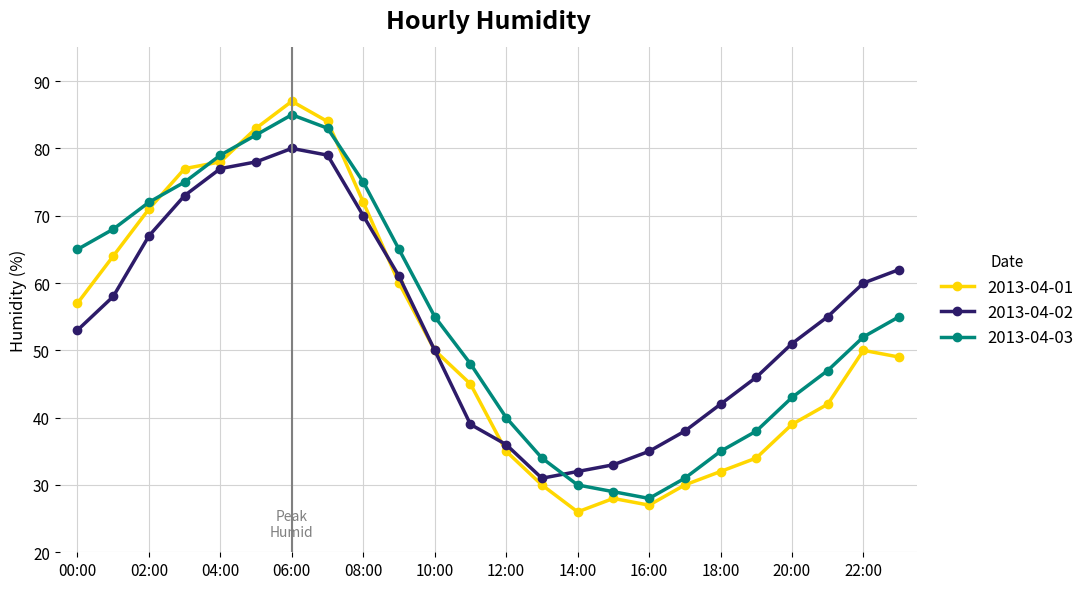

What is the value of the 2013-04-02 point at the 5th from the left?

77